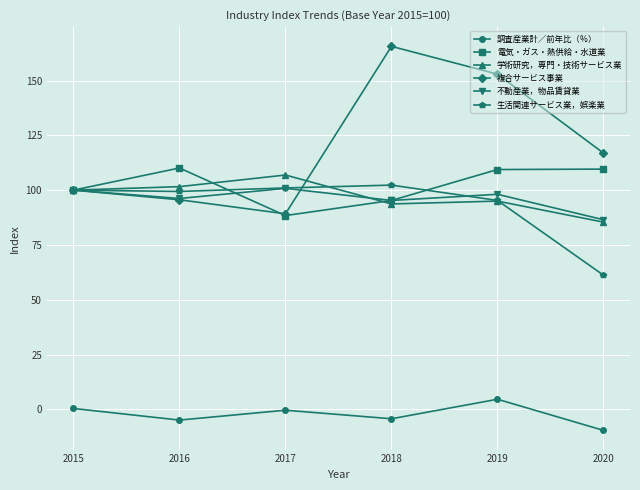

What is the sum of the 不動産業，物品賃貸業 values at 2016 and 2017?

197.0